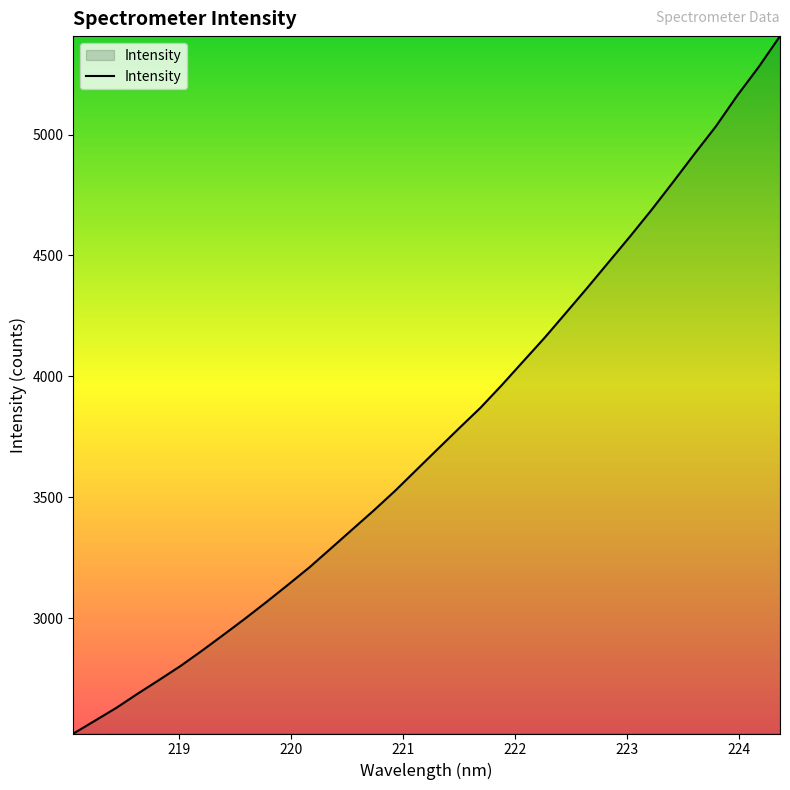

What is the maximum value shown in the chart?

5406.9